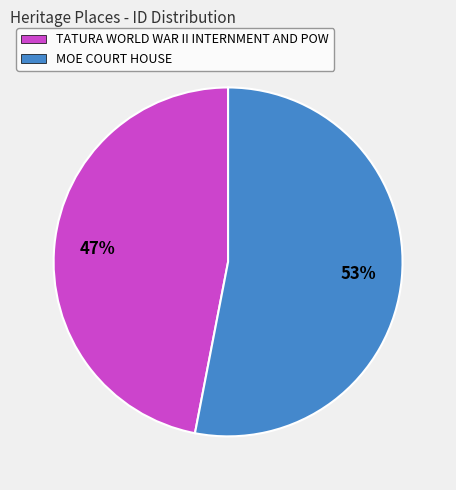

What is the ratio of the value at TATURA WORLD WAR II INTERNMENT AND POW to the value at MOE COURT HOUSE?

0.9